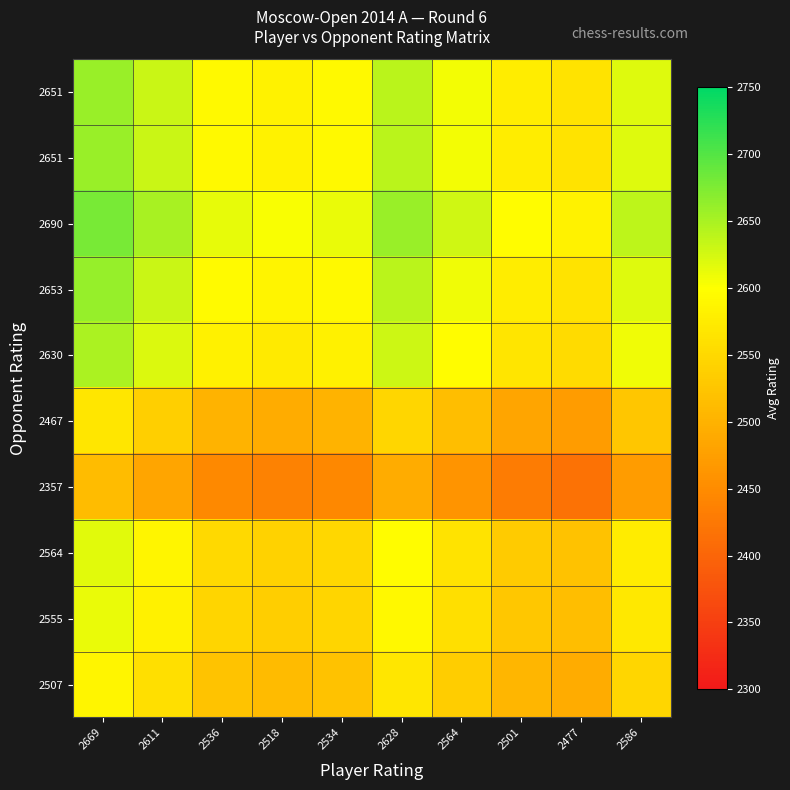

What is the difference between the highest and lowest values at 2628?

166.5